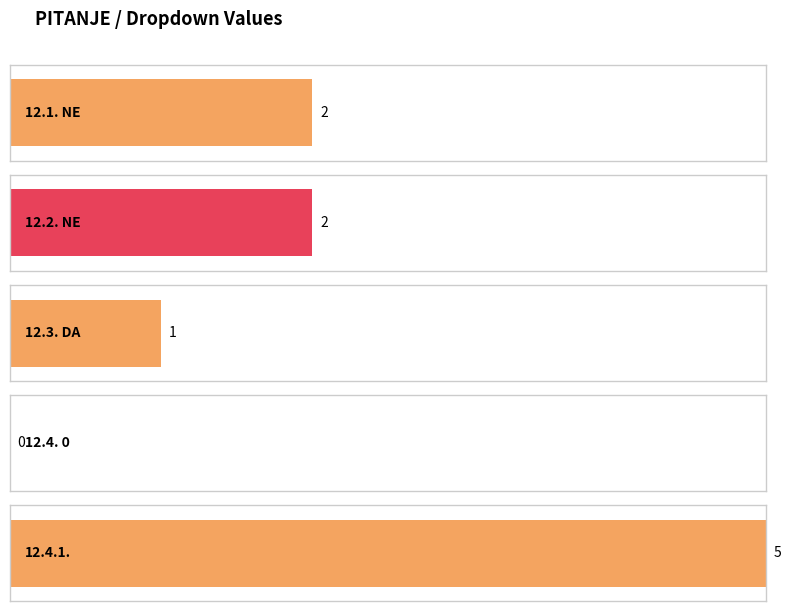

Reading right to left, list all the values displayed in this chart.

12.4.1.=5	12.4. 0=0	12.3. DA=1	12.2. NE=2	12.1. NE=2